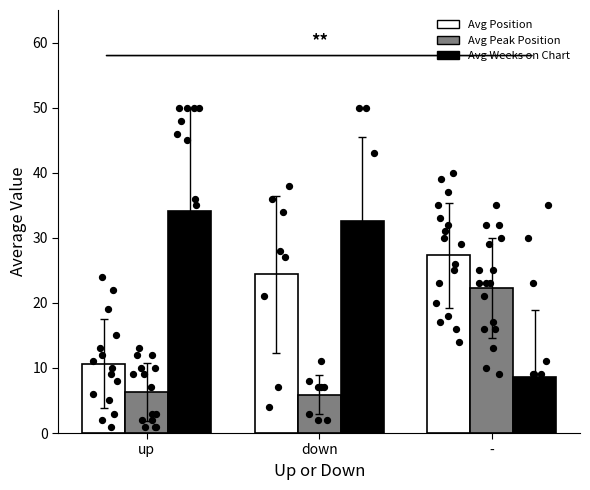

At how many categories does at least one series exceed 34?

1